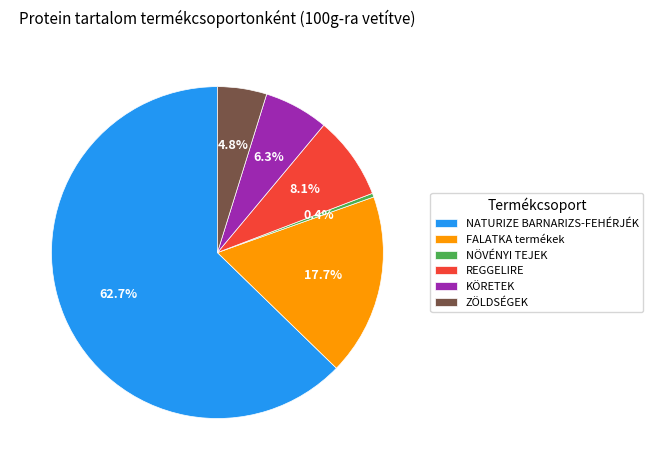

Rank the categories by value from lowest to highest.

NÖVÉNYI TEJEK, ZÖLDSÉGEK, KÖRETEK, REGGELIRE, FALATKA termékek, NATURIZE BARNARIZS-FEHÉRJÉK